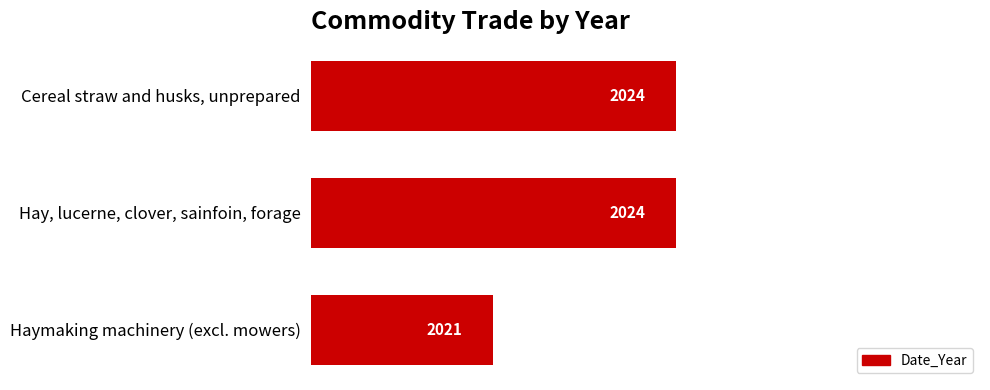

What is the difference between the second highest and minimum values?

3